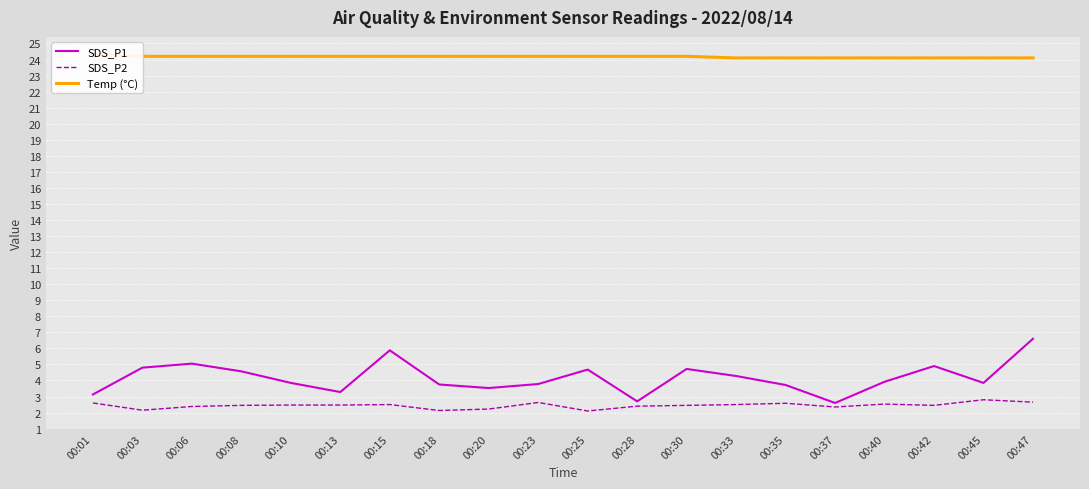

What is the value of the Temp (°C) point at the 14th from the left?

24.1